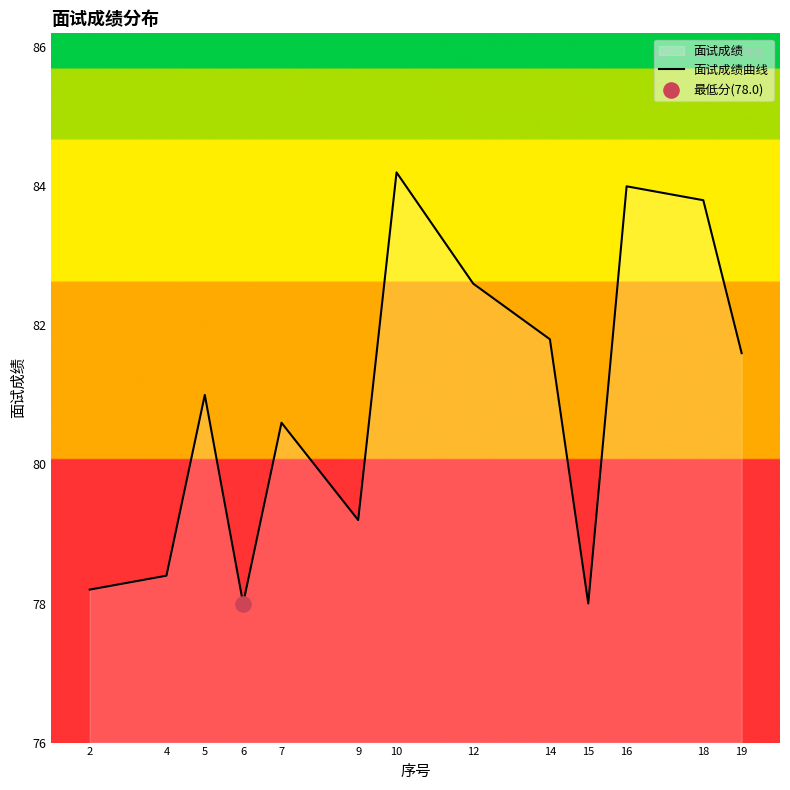

What is the change in value from 10 to 19?

-2.6